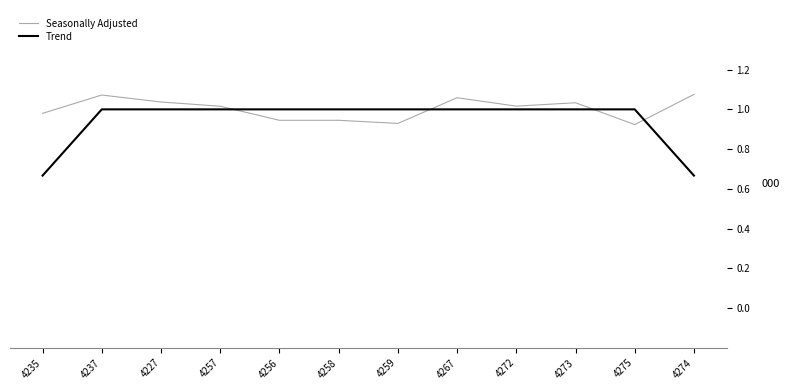

Which series has the largest range (max minus min)?

Trend